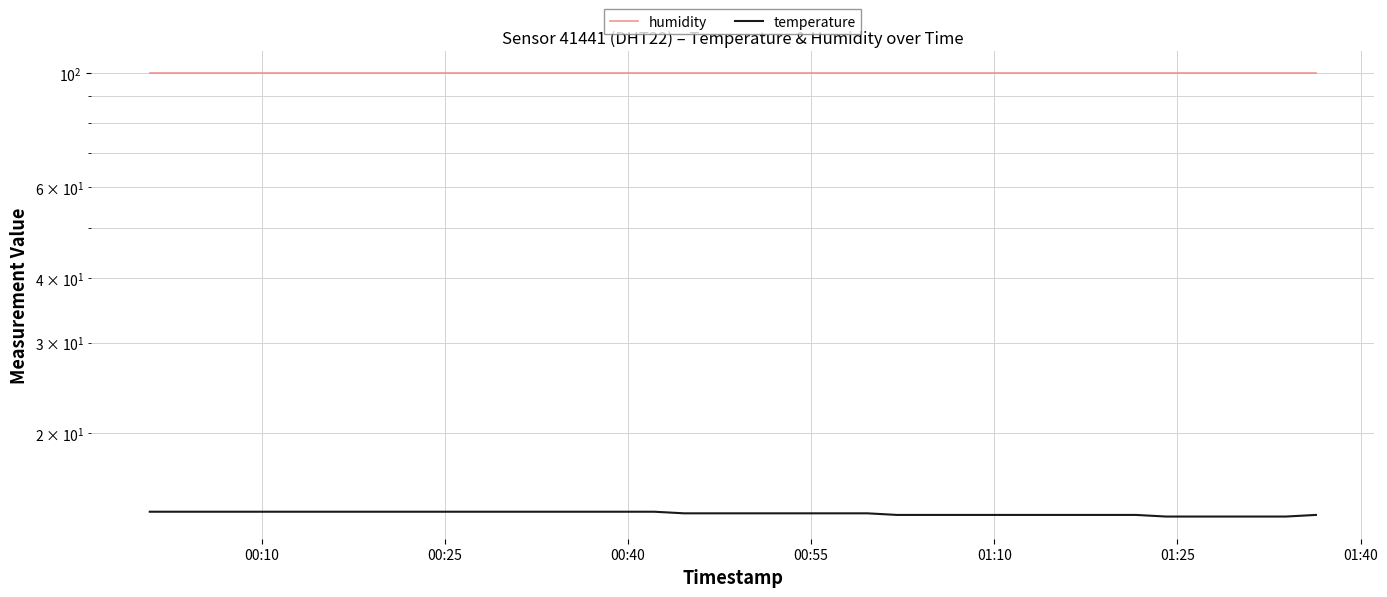

What is the sum of all humidity values?

3996.0